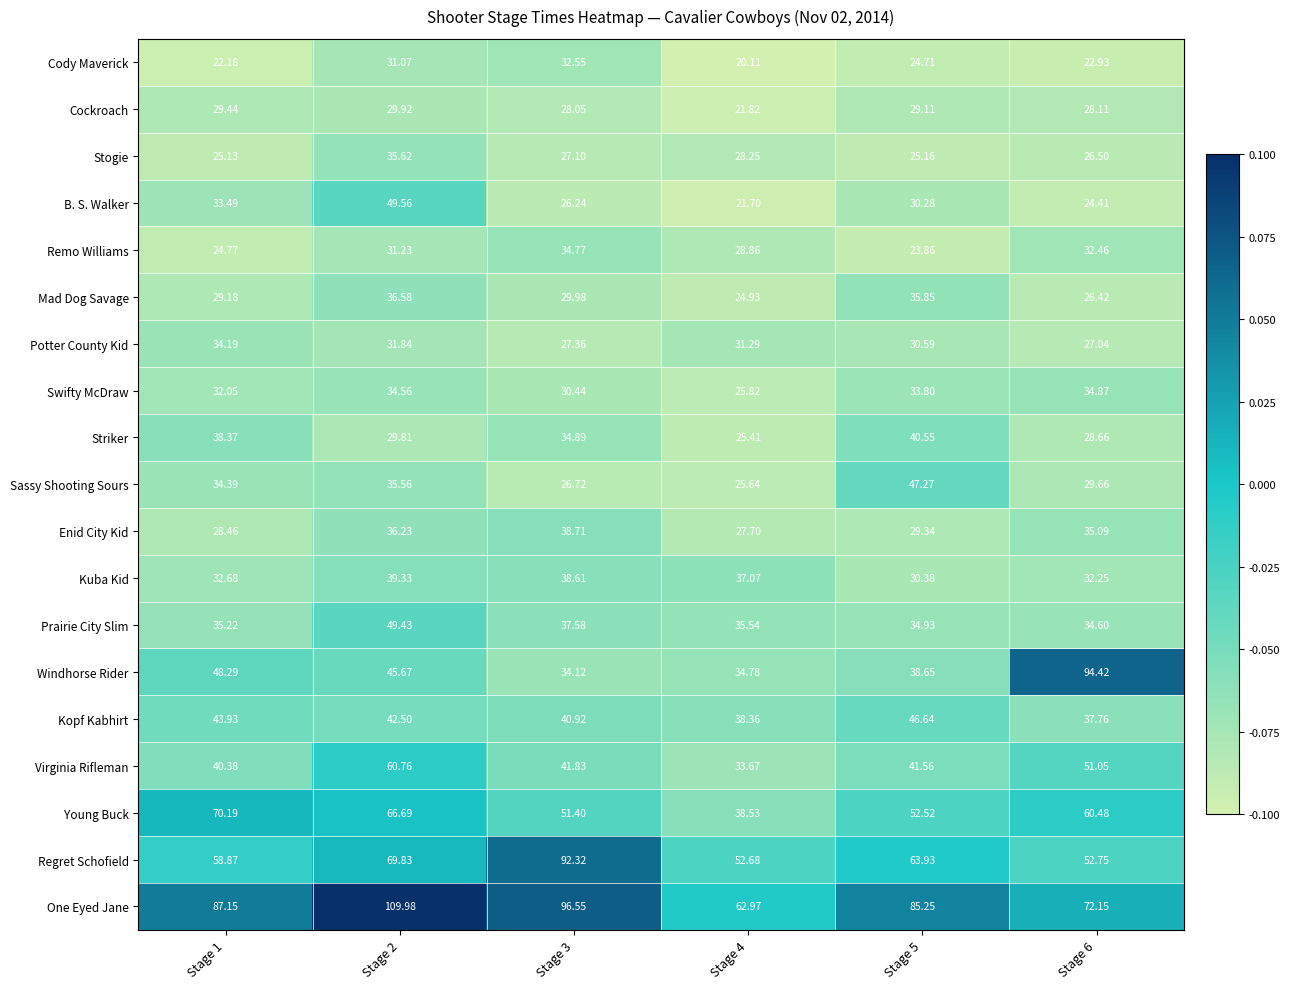

What is the maximum value shown in the chart?

110.0